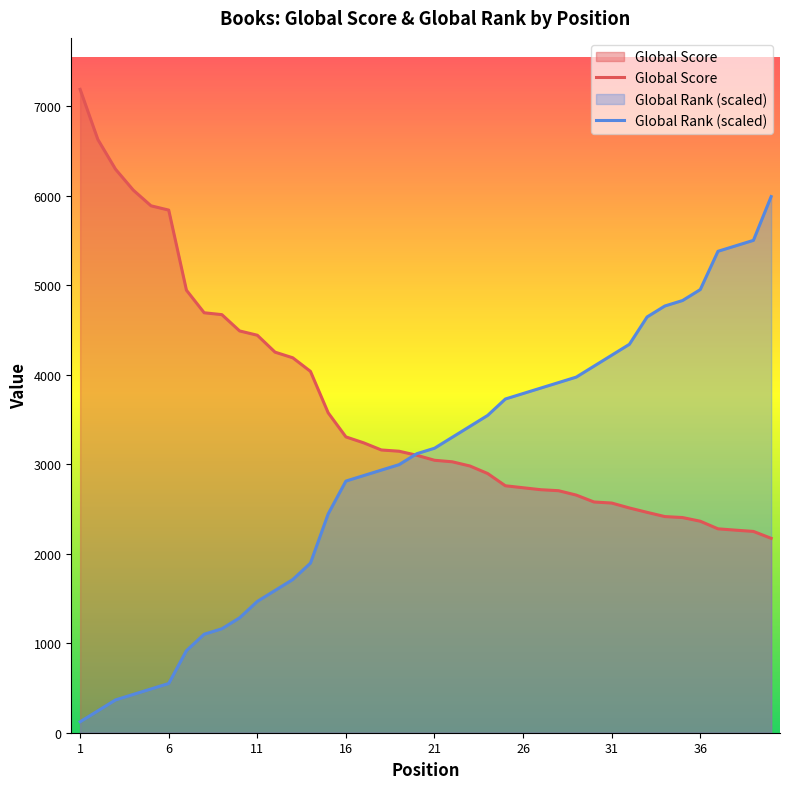

Which series has the widest spread of values?

Global Rank (scaled)